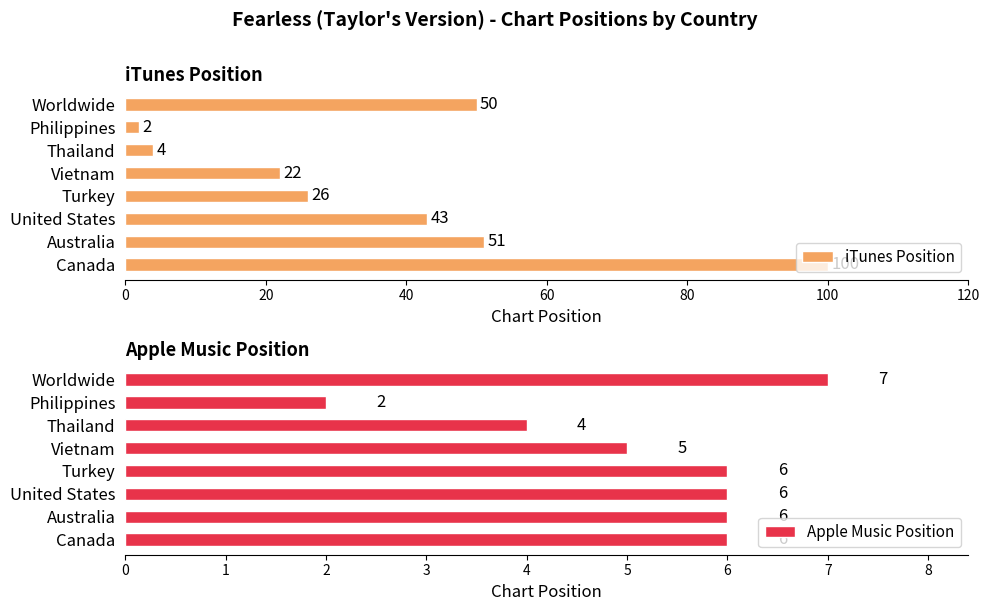

What is the value of the Apple Music Position bar at the 5th from the left?

6